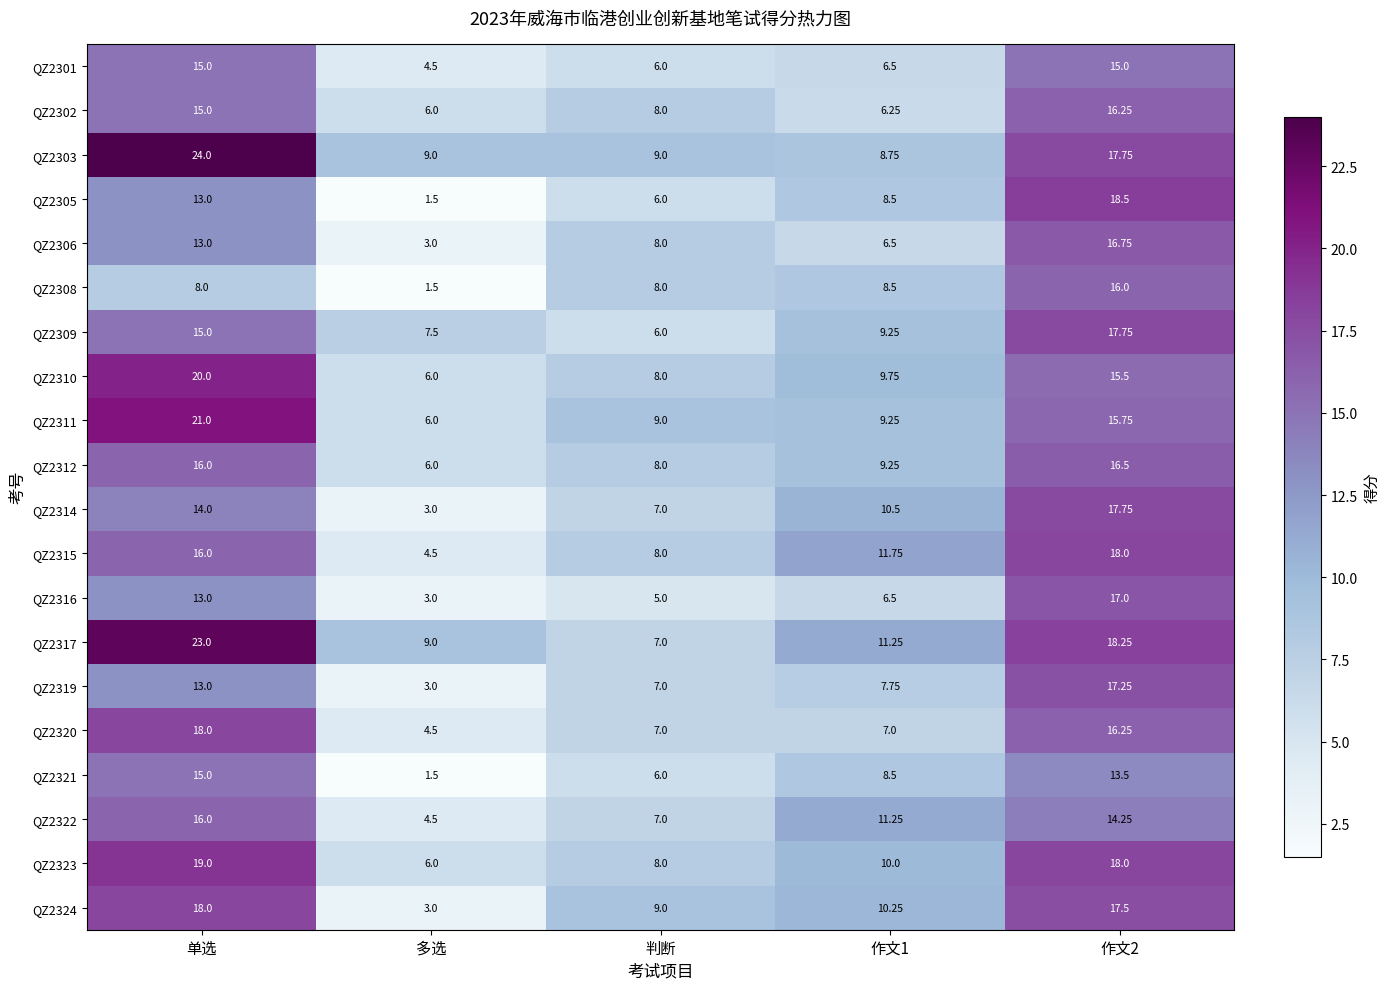

Which category has the lowest value in the QZ2323 series?

多选